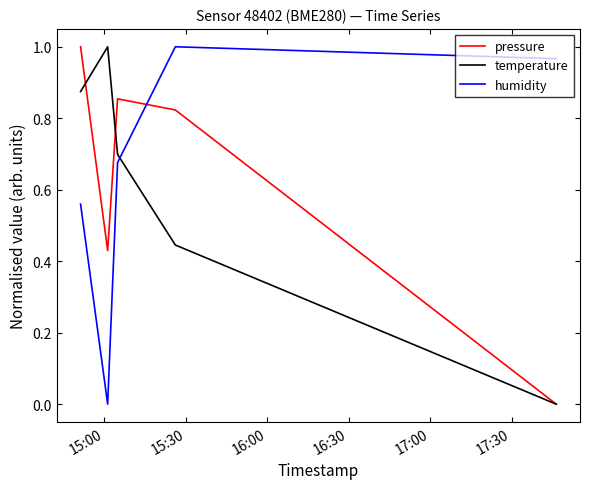

How many times do humidity and temperature cross each other?

1